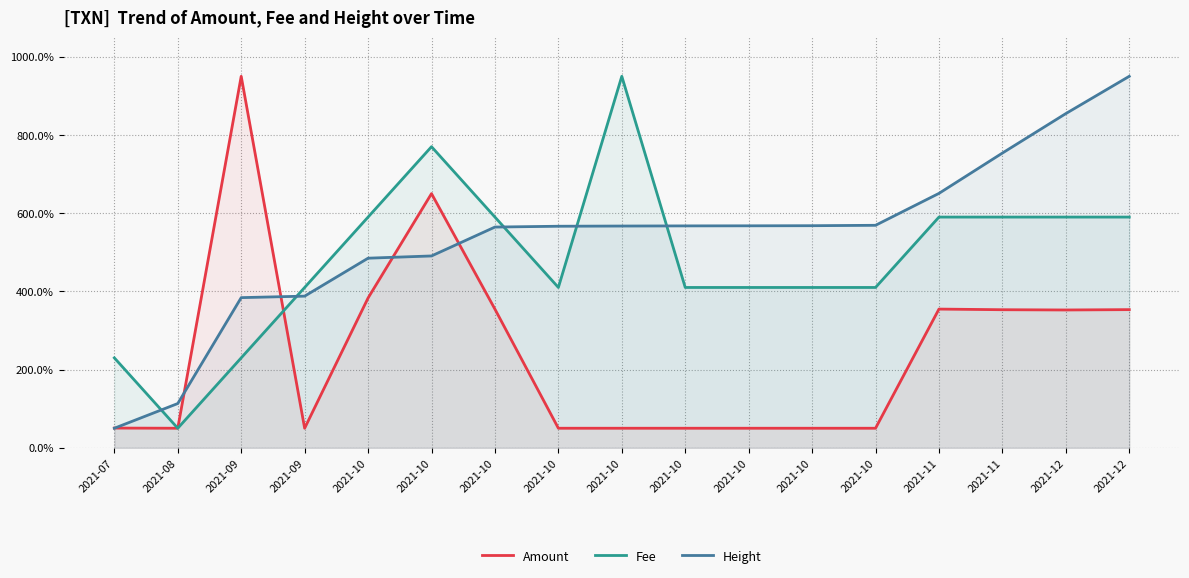

List the series in order of their overall mean, highest first.

Height, Fee, Amount